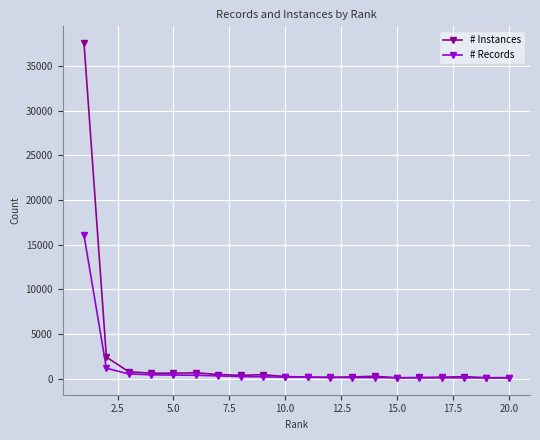

Which series has the widest spread of values?

# Instances